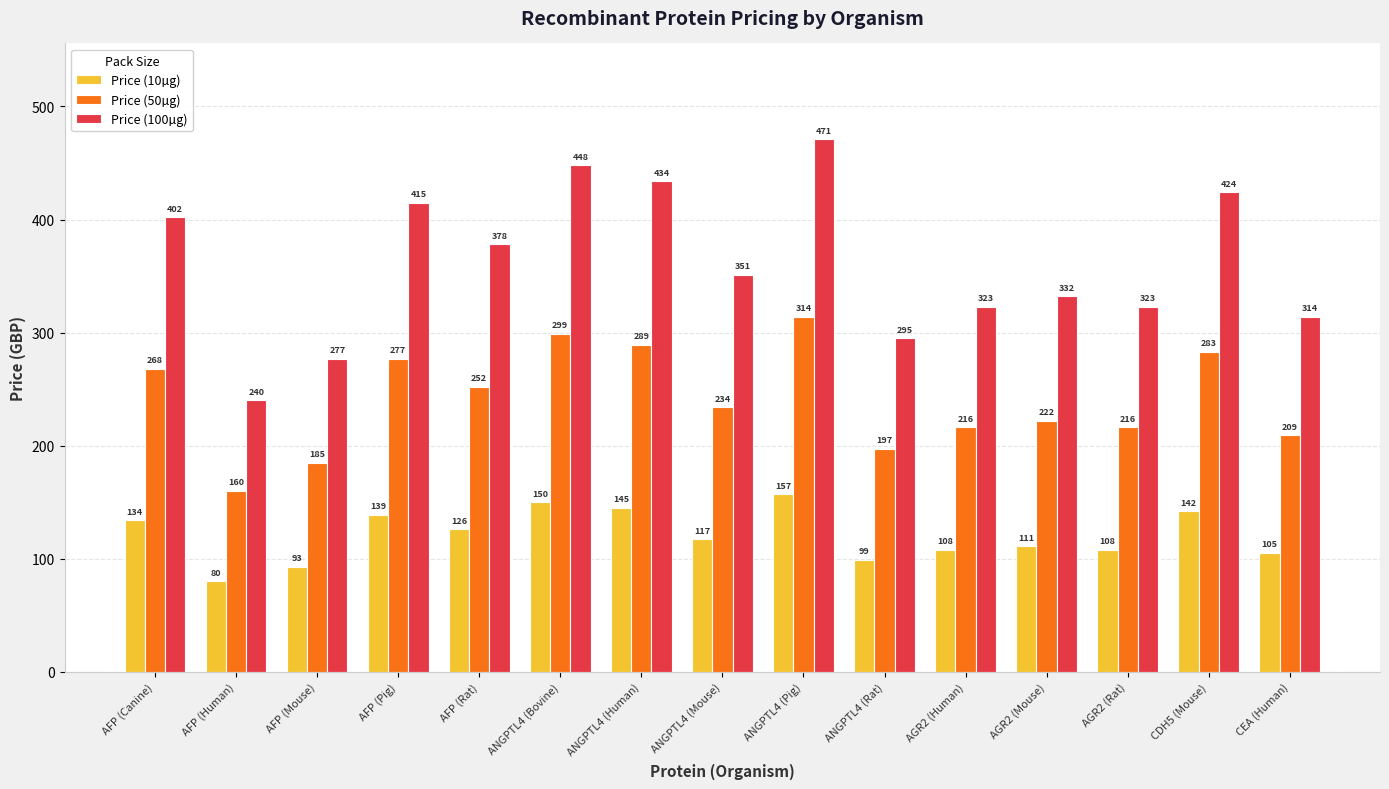

Reading left to right, transcribe all the data shown in this chart.

Price (10µg): 134	80	93	139	126	150	145	117	157	99	108	111	108	142	105
Price (50µg): 268	160	185	277	252	299	289	234	314	197	216	222	216	283	209
Price (100µg): 402	240	277	415	378	448	434	351	471	295	323	332	323	424	314